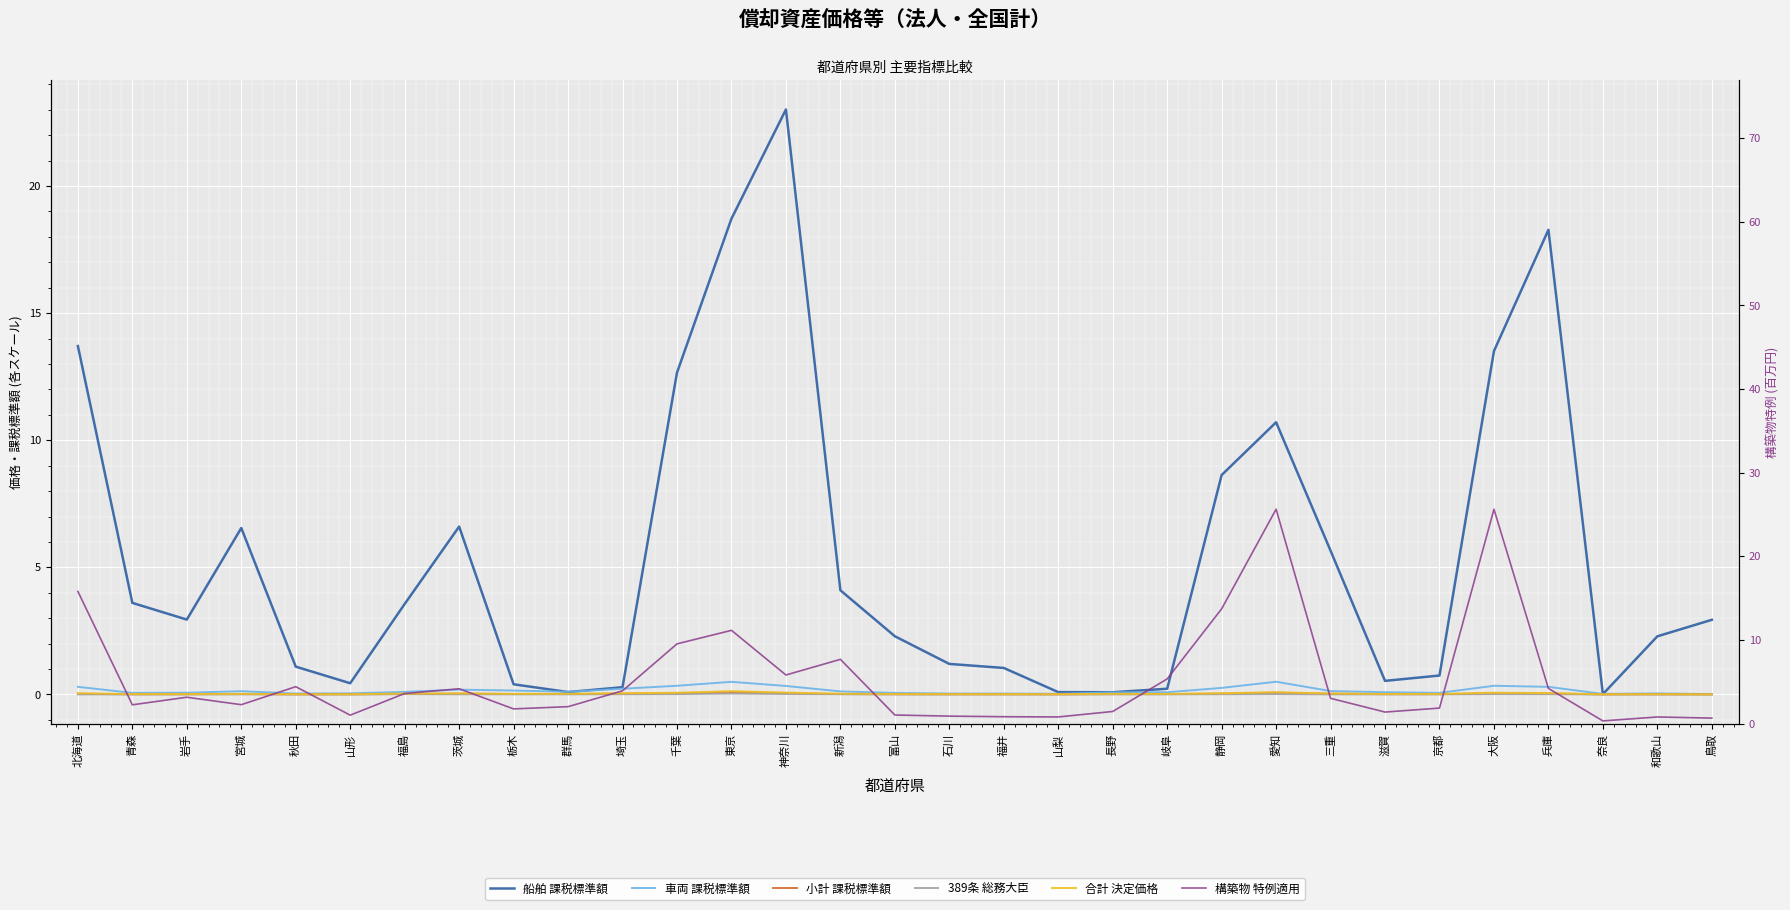

What is the sum of all col_17 (車両 課税標準額) values?

4.8